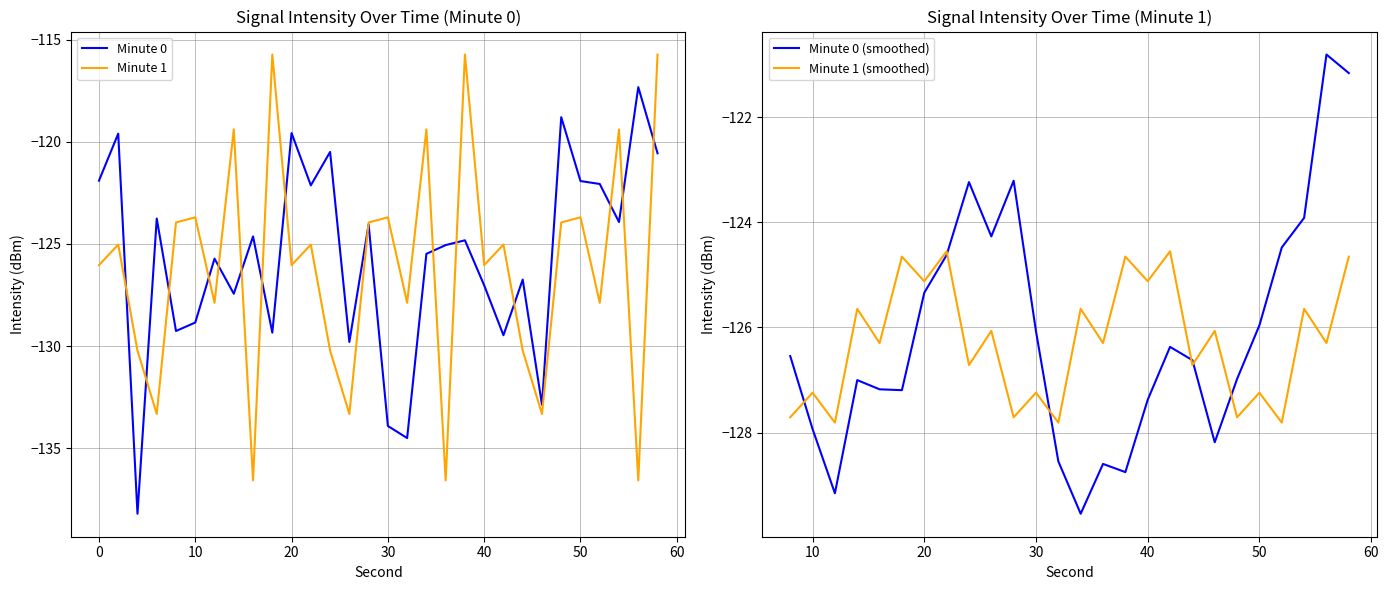

How many values in the intensity_min1 series exceed -125?

12